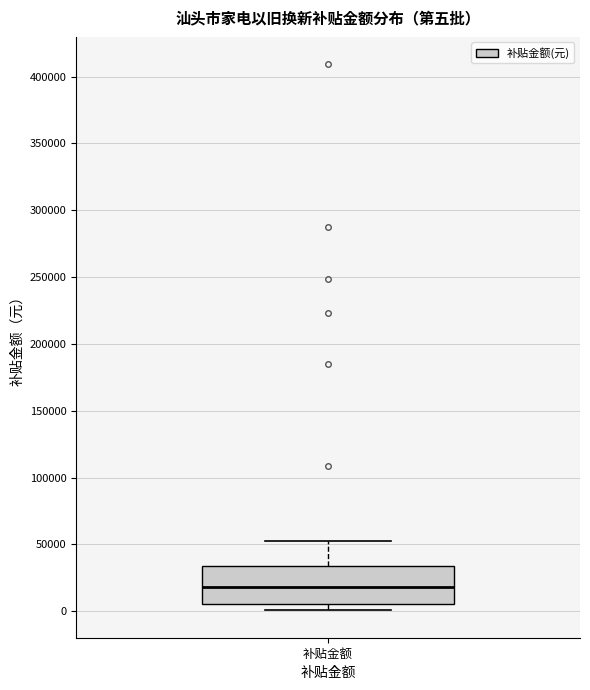

Where does the upper whisker of the box for 补贴金额 end on the y-axis? The values are not printed on the chart, so give them approximately, as read against the axis.

50000